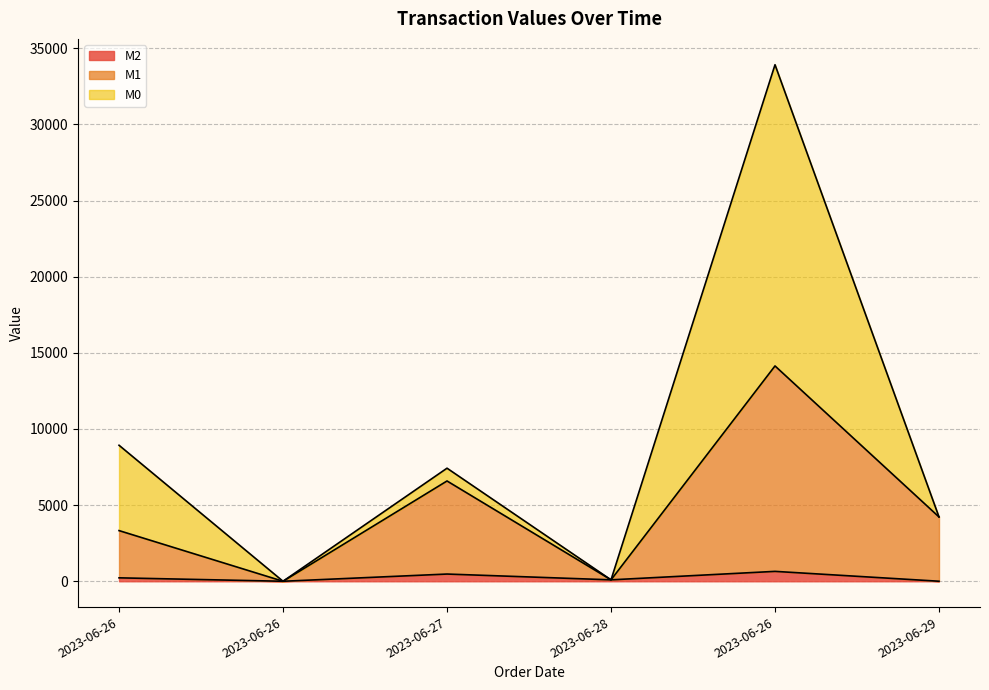

True or false: M2 has more than 1 points higher than both neighbors.

True